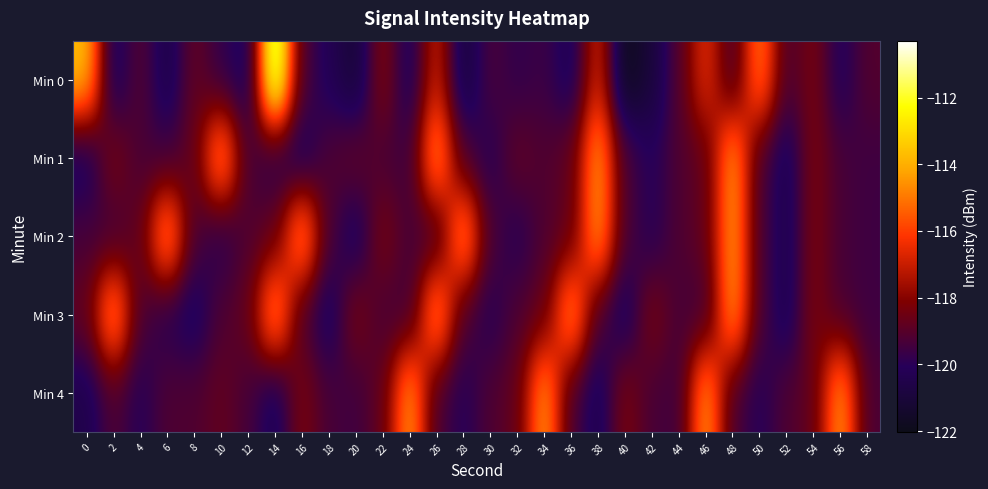

List the series in order of their peak value, highest first.

Min 0, Min 1, Min 2, Min 3, Min 4